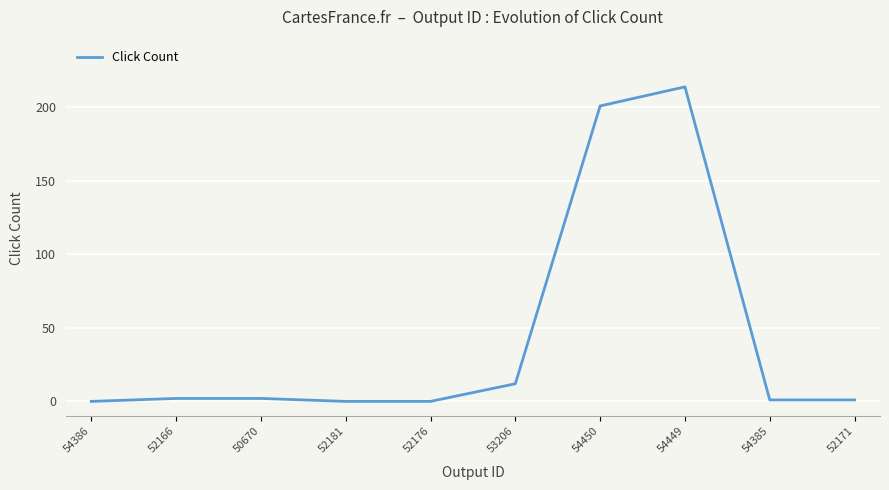

What is the difference between the maximum and minimum values?

214